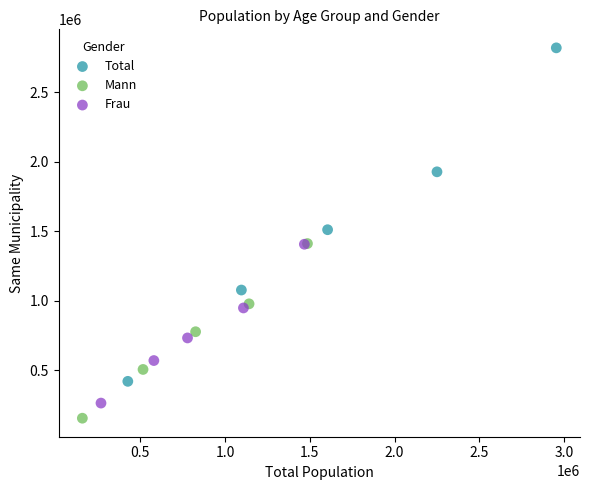

Which series reaches the maximum Y coordinate?

Total